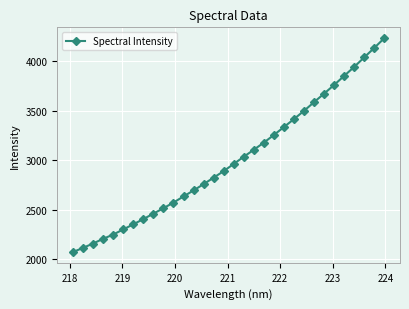

What is the difference between the maximum and minimum values?

2157.8